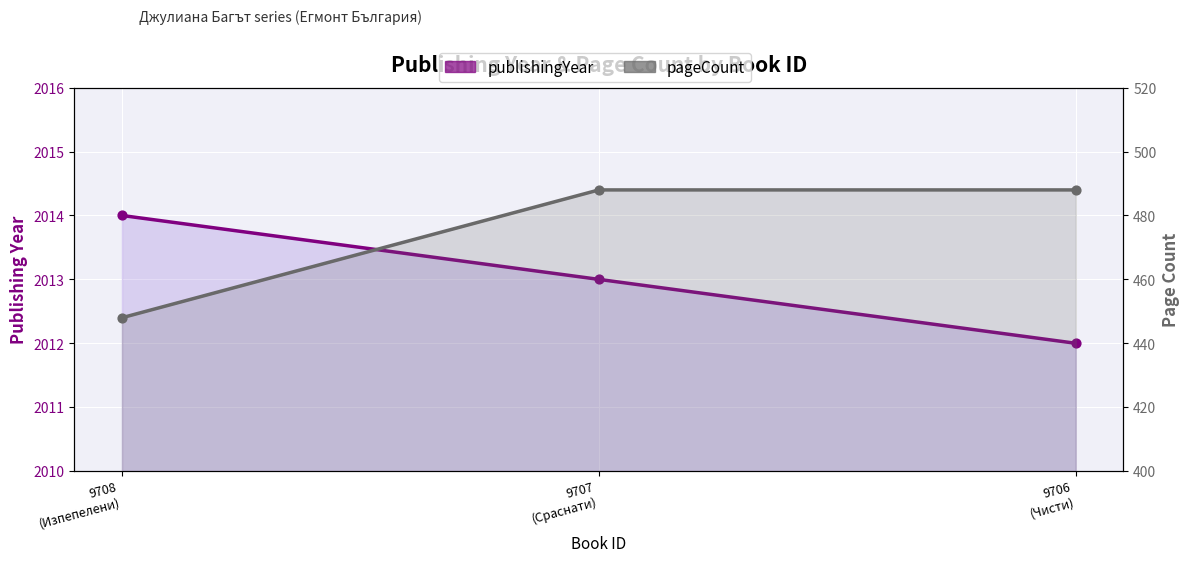

Which series contains the lowest Y value?

pageCount